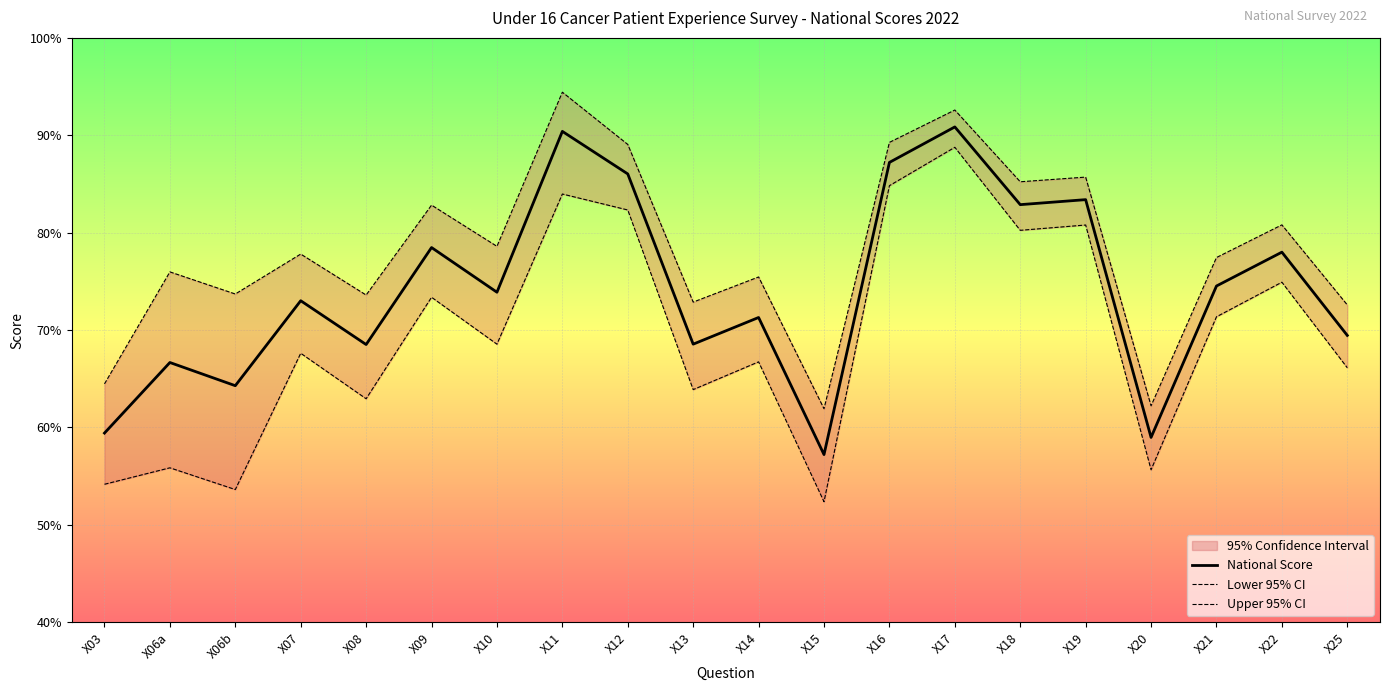

Which category has the highest value in the National Score series?

X17